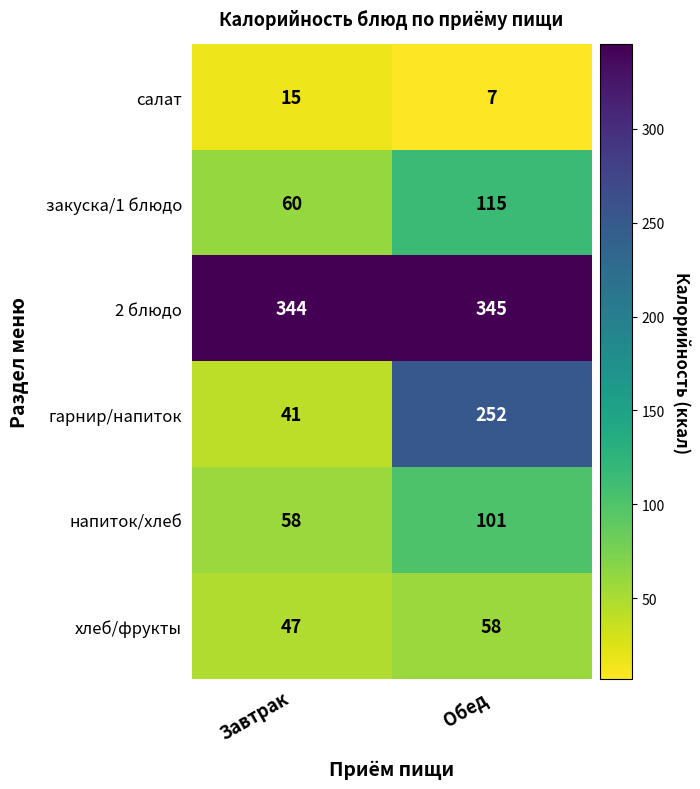

Between Завтрак and Обед, which series saw the biggest shift?

гарнир/напиток